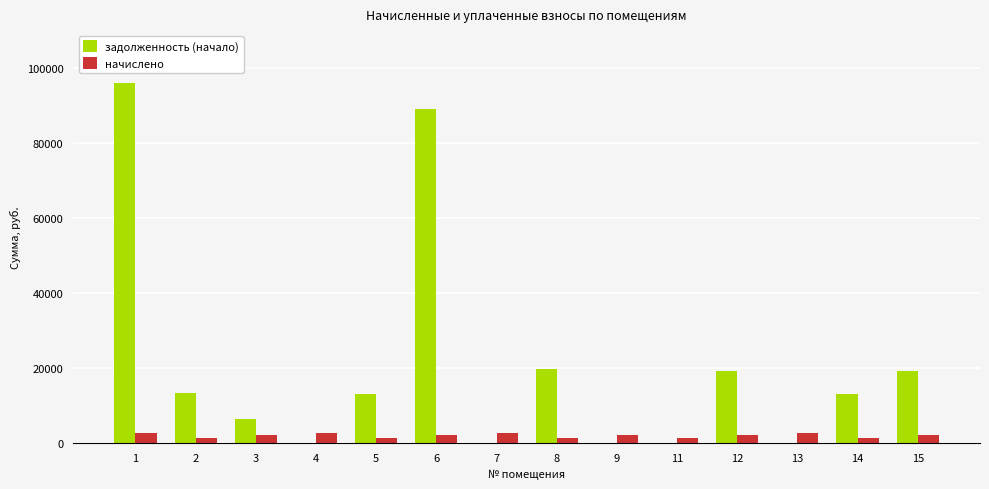

What are all the series names shown in the legend?

задолженность (начало), начислено